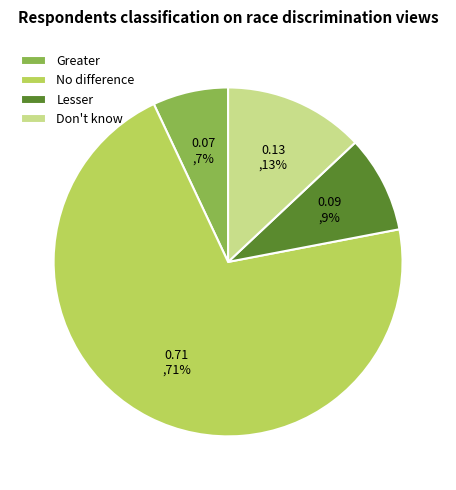

To the nearest percent, what percentage of the pie is Don't know?

13%